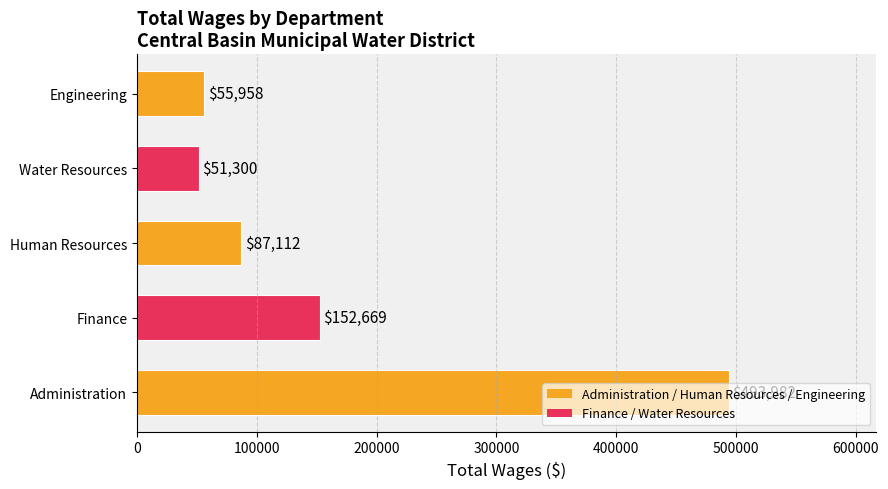

The chart shows a value of 71342 at Water Resources. True or false?

False